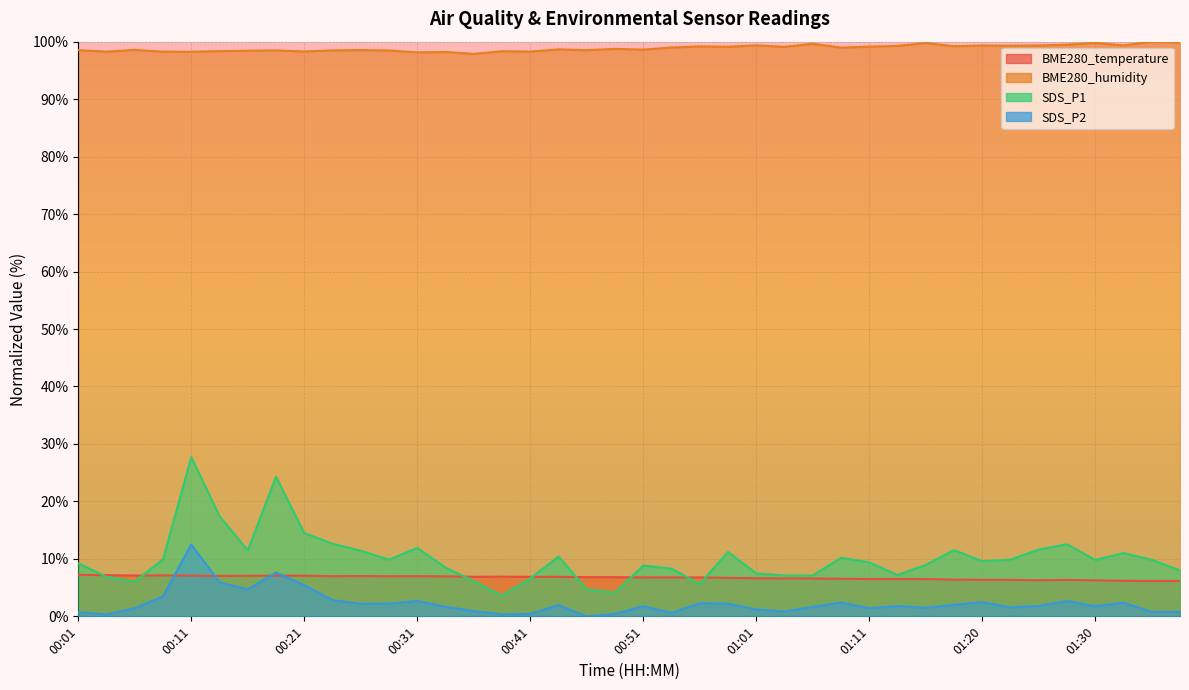

Is the value of SDS_P1 at 00:26 greater than the value of SDS_P2 at 01:30?

Yes